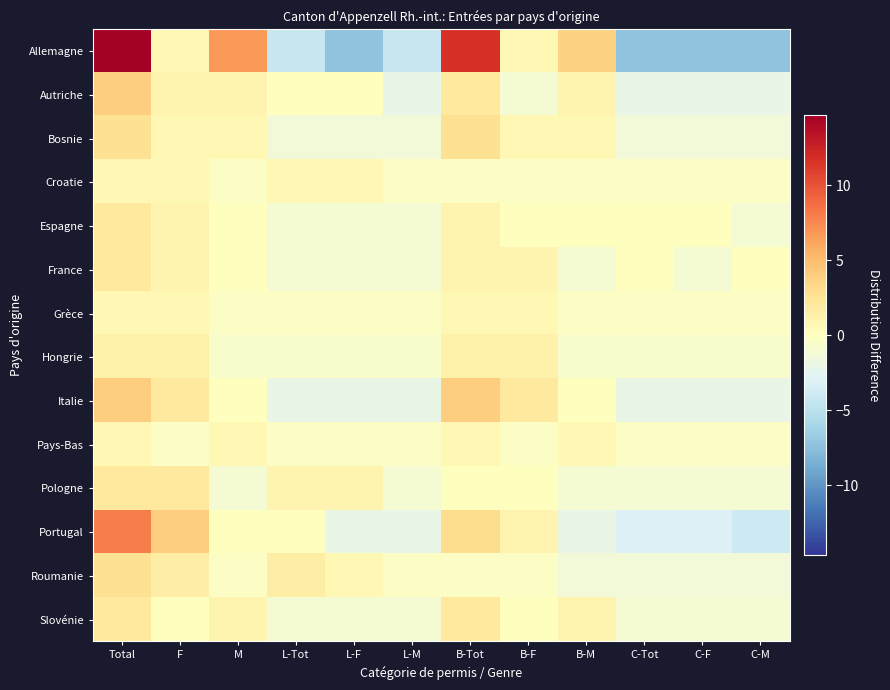

Which category has the highest value across all series?

Total